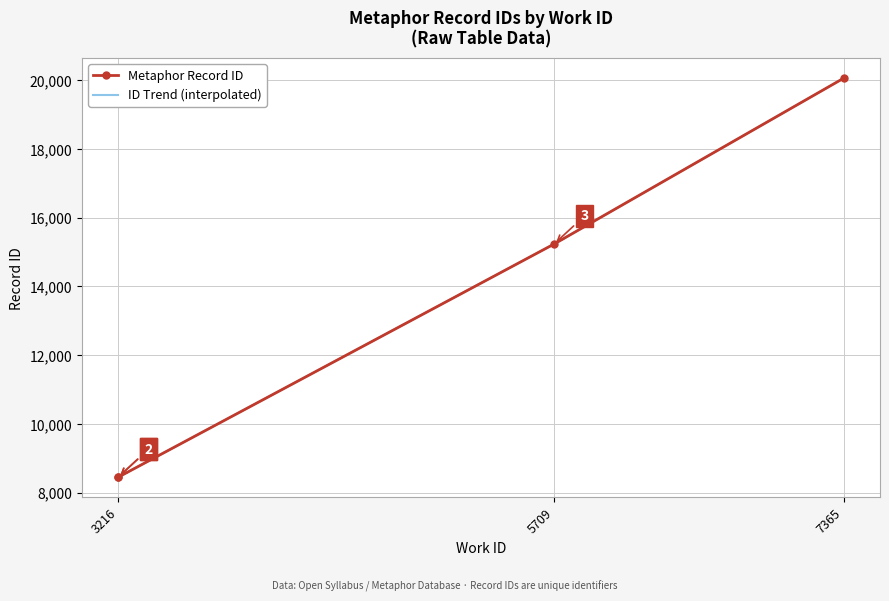

What is the difference between the maximum and minimum values?

11614